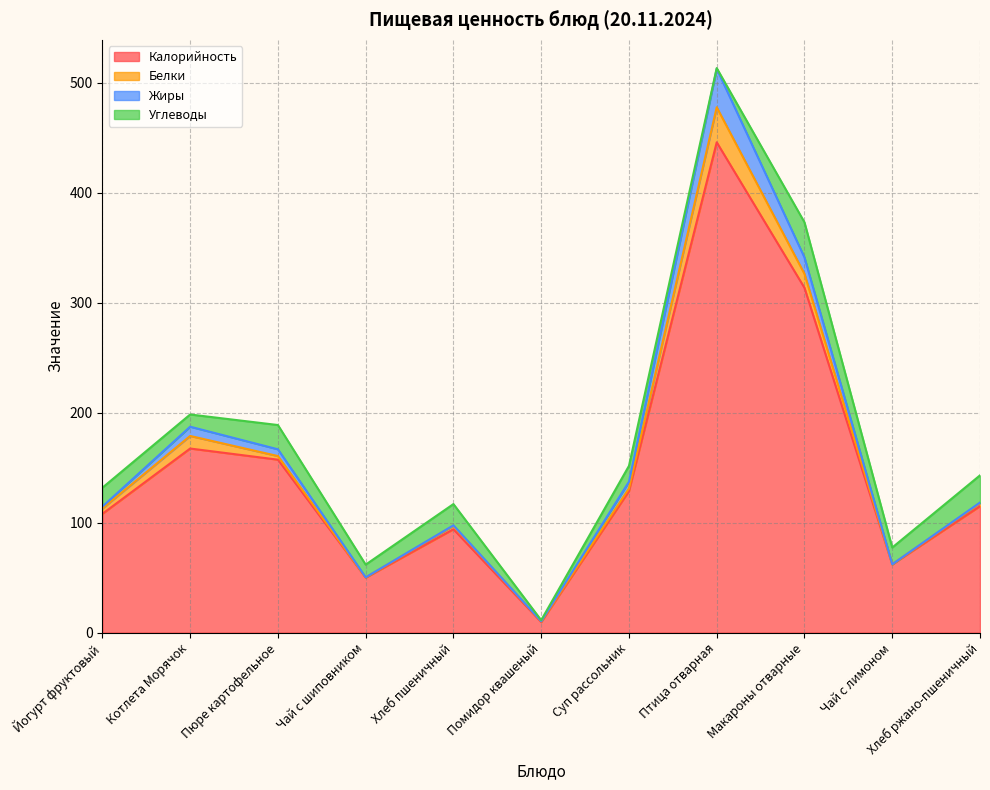

How many values in the Белки series exceed 3?

6